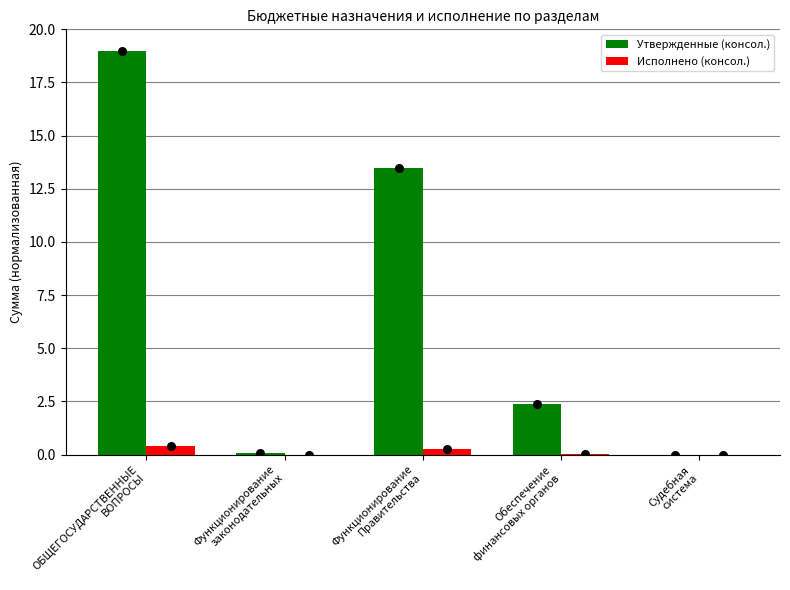

What are all the series names shown in the legend?

Утвержденные (консол.), Исполнено (консол.)